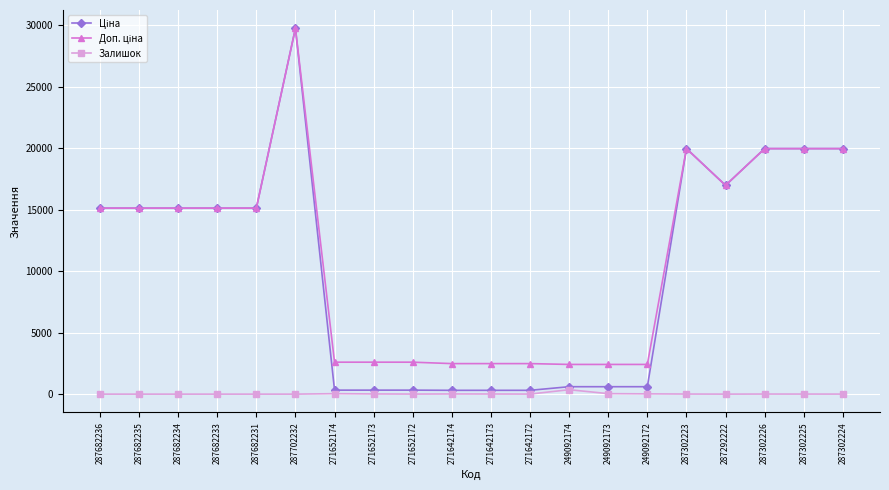

Which label corresponds to the largest value in the chart?

287702232